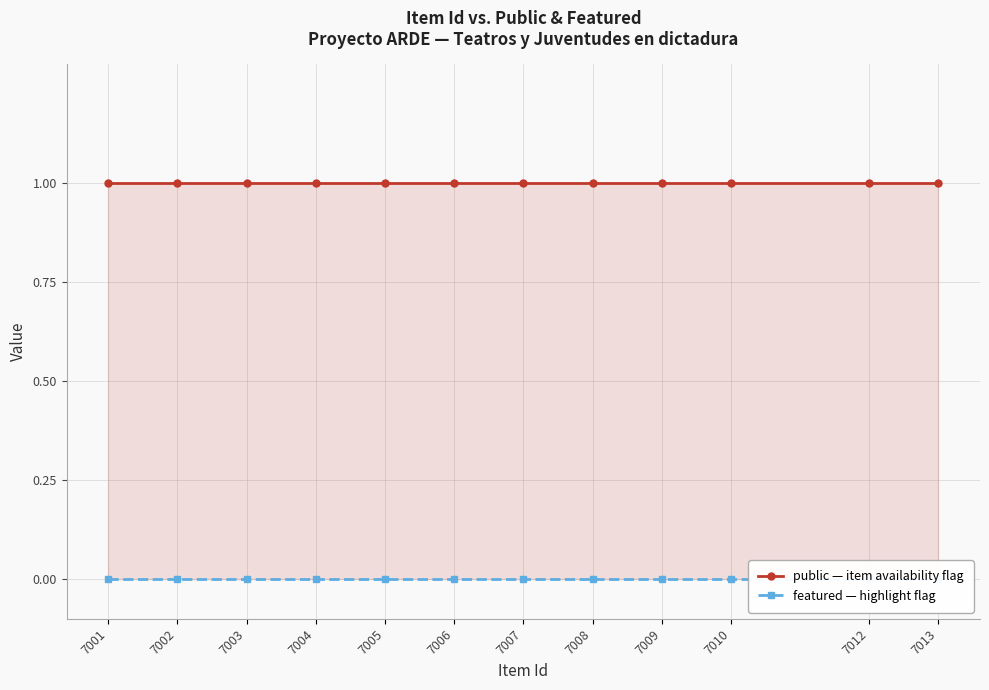

Which category has the lowest value across all series?

7001